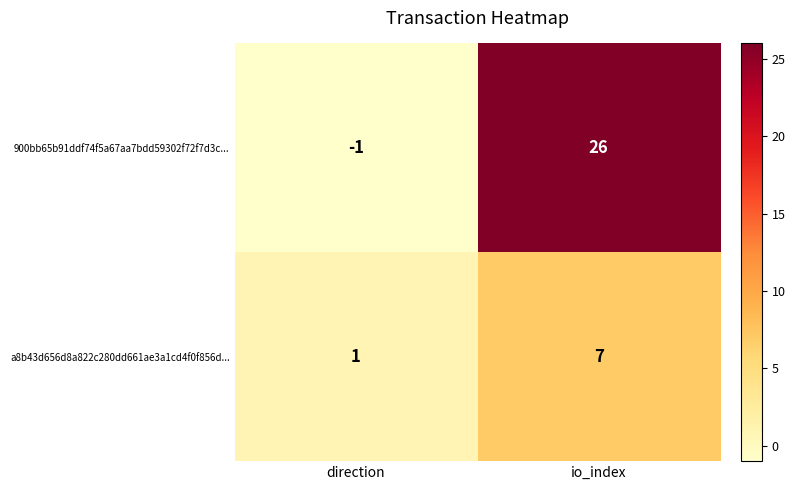

How many values in 900bb65b91ddf74f5a67aa7bdd59302f72f7d3c... are below zero?

1